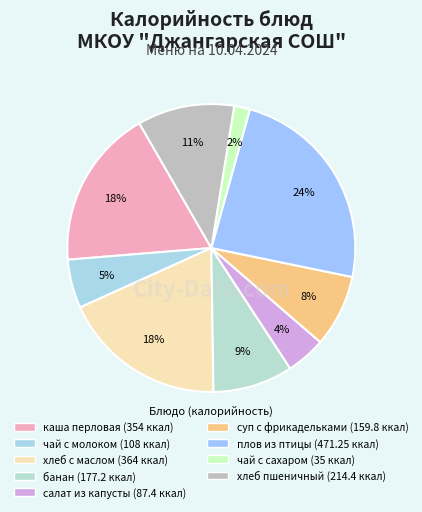

Count the number of slices in the pie.

9